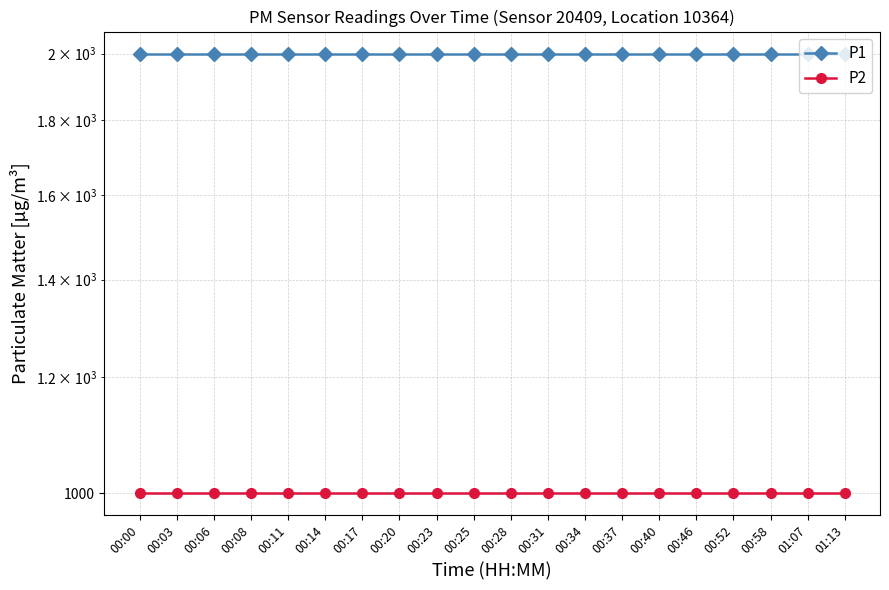

Reading left to right, what are all the values shown in this chart?

P1: 00:00=1999.9	00:03=1999.9	00:06=1999.9	00:08=1999.9	00:11=1999.9	00:14=1999.9	00:17=1999.9	00:20=1999.9	00:23=1999.9	00:25=1999.9	00:28=1999.9	00:31=1999.9	00:34=1999.9	00:37=1999.9	00:40=1999.9	00:46=1999.9	00:52=1999.9	00:58=1999.9	01:07=1999.9	01:13=1999.9
P2: 00:00=999.9	00:03=999.9	00:06=999.9	00:08=999.9	00:11=999.9	00:14=999.9	00:17=999.9	00:20=999.9	00:23=999.9	00:25=999.9	00:28=999.9	00:31=999.9	00:34=999.9	00:37=999.9	00:40=999.9	00:46=999.9	00:52=999.9	00:58=999.9	01:07=999.9	01:13=999.9